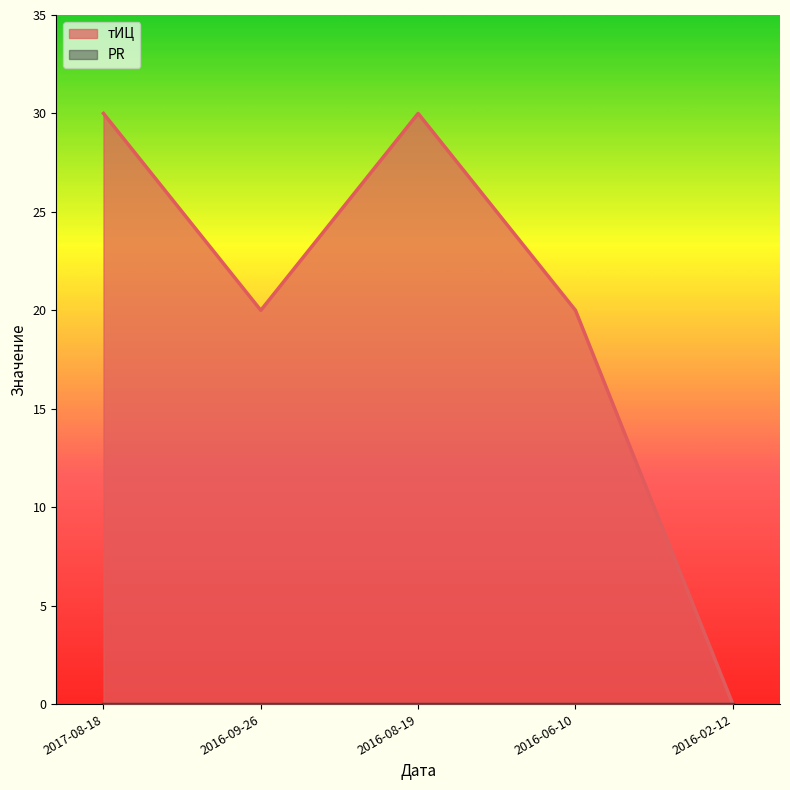

At which label is the value closest to 15?

2016-09-26